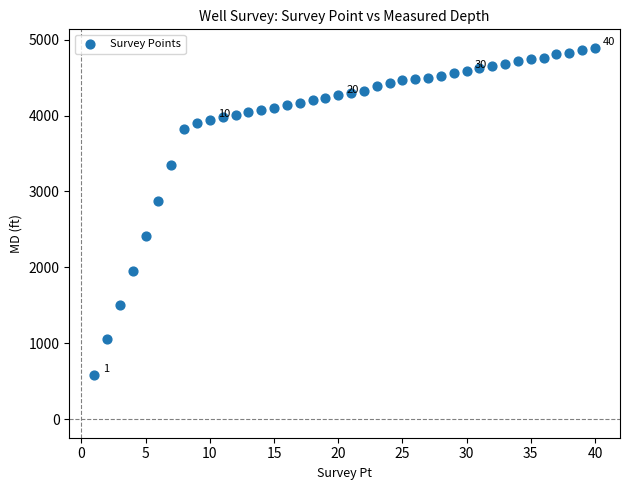

What is the range of Y values (max minus min)?

4304.0